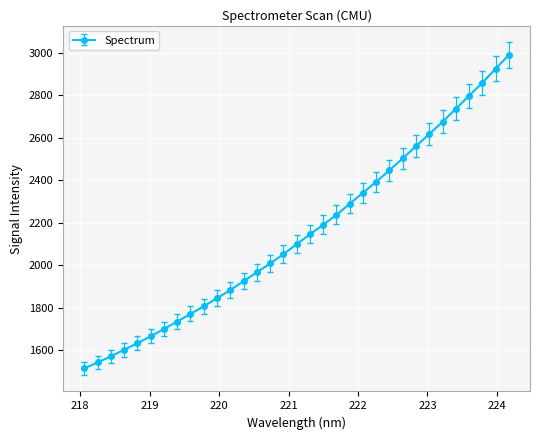

What is the difference between the second highest and second lowest values?

1381.4